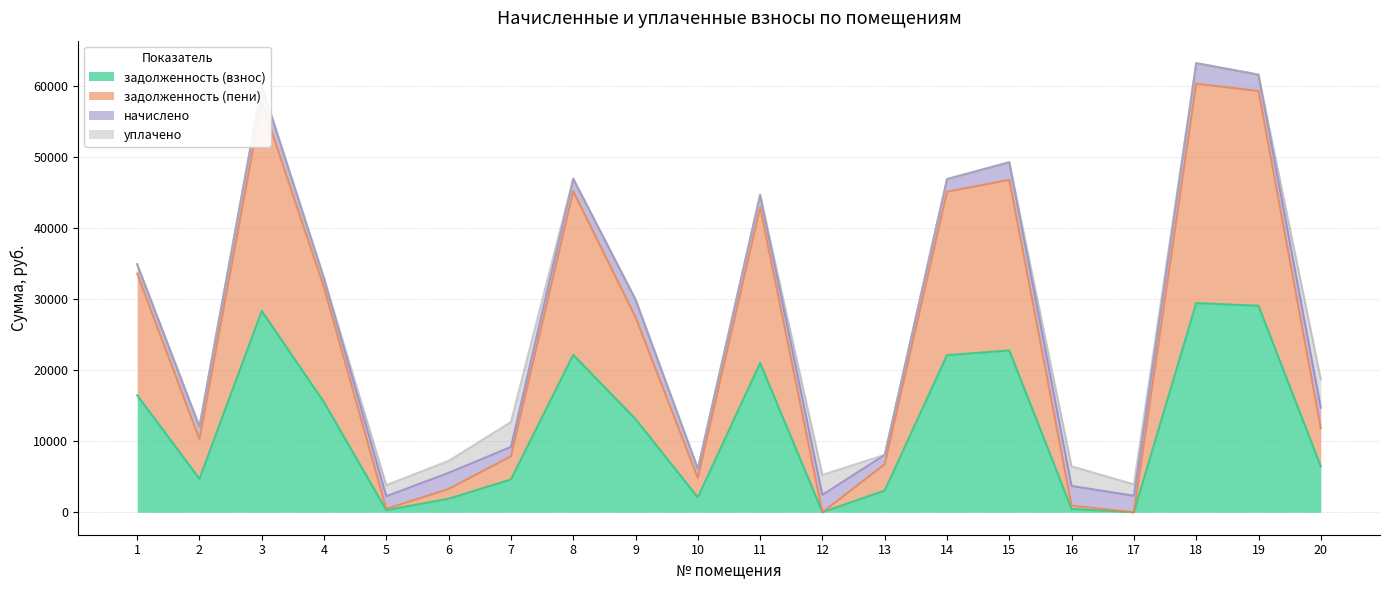

Does the chart have visible grid lines?

Yes